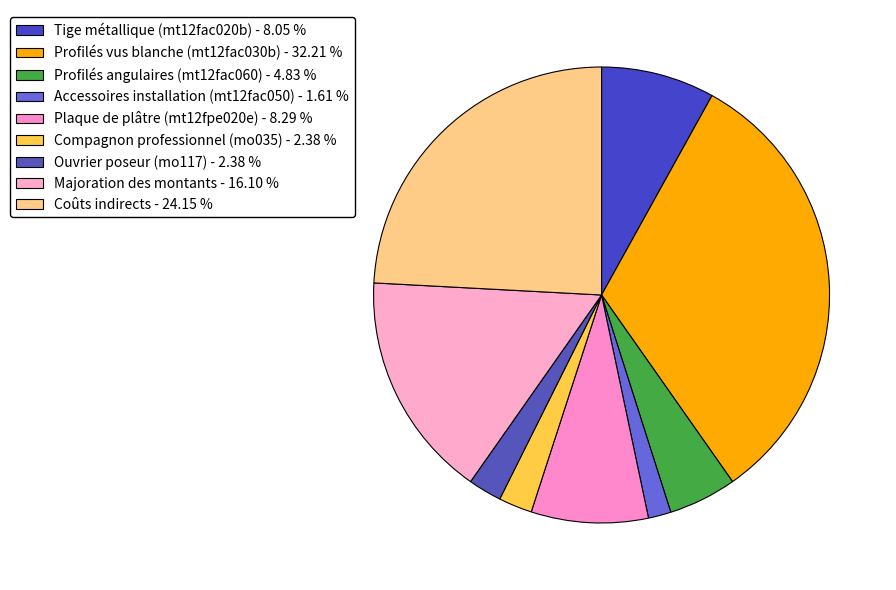

Count the number of slices in the pie.

9